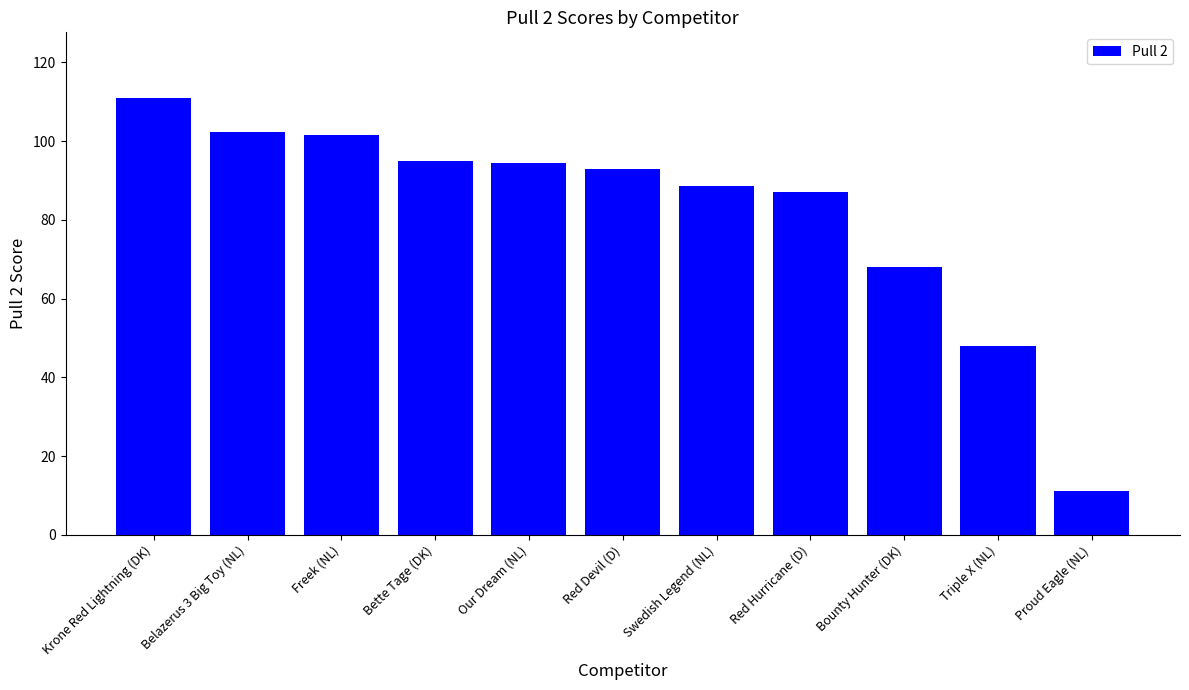

At which label is the value closest to 61?

Bounty Hunter (DK)